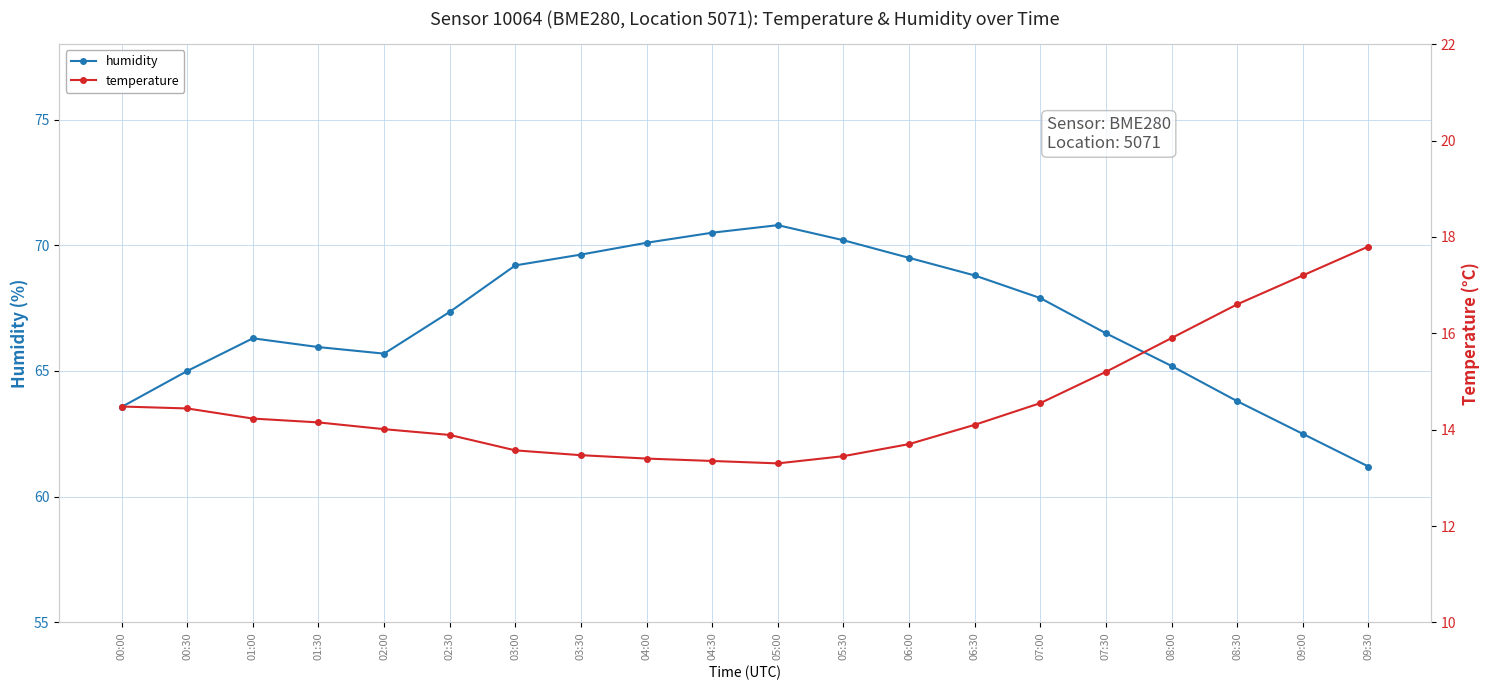

True or false: humidity and temperature intersect in this chart.

False